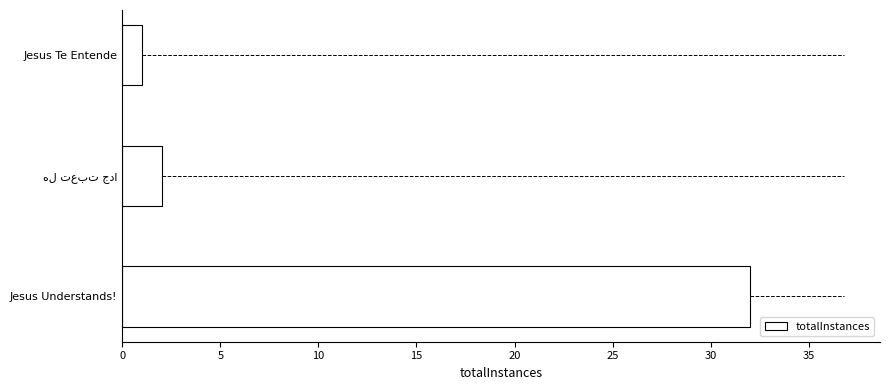

What is the sum of all values?

35